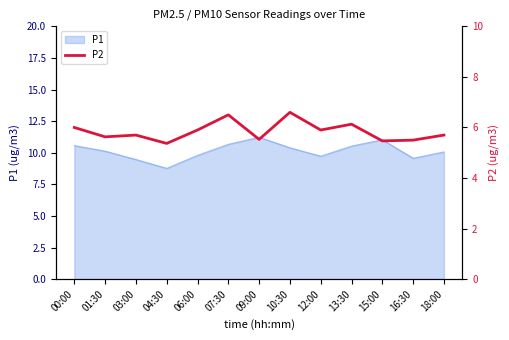

Reading left to right, transcribe all the data shown in this chart.

6.0	5.6	5.7	5.4	5.9	6.5	5.5	6.6	5.9	6.1	5.5	5.5	5.7